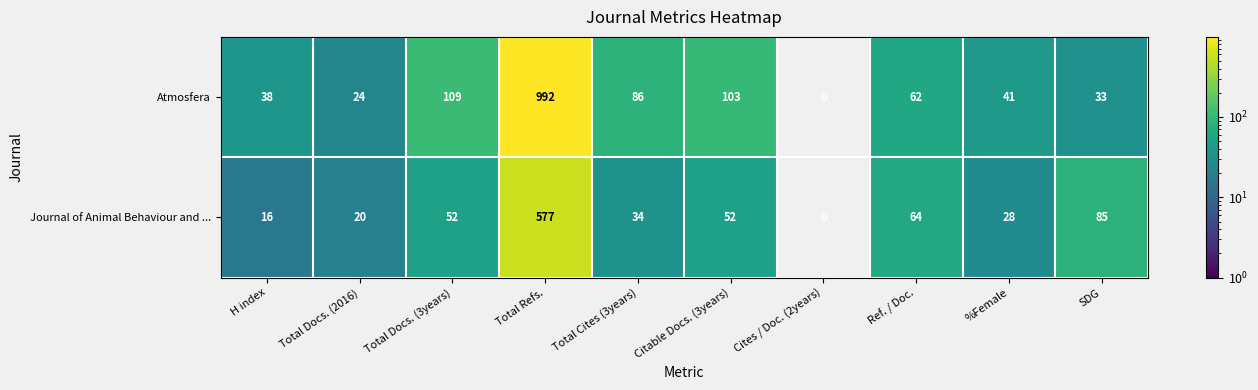

Reading left to right, extract all data points from this chart.

Atmosfera: 38	24	109	992	86	103	0	62	41	33
Journal of Animal Behaviour and ...: 16	20	52	577	34	52	0	64	28	85